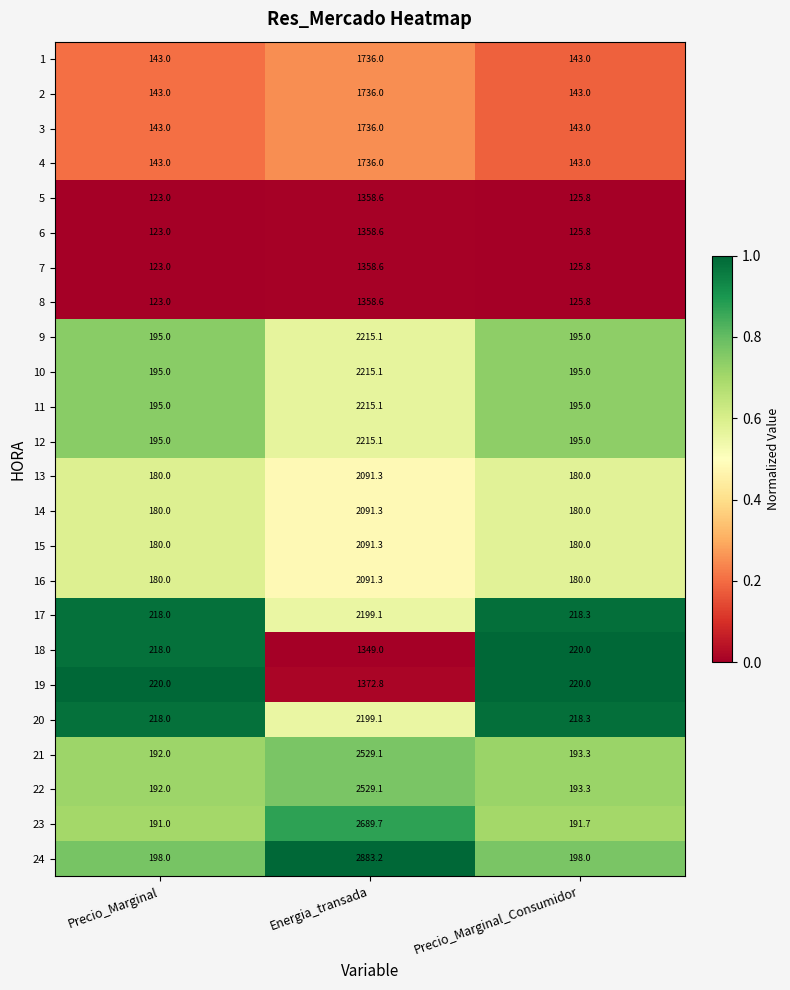

Which series changed the most between Energia_transada and Precio_Marginal_Consumidor?

24